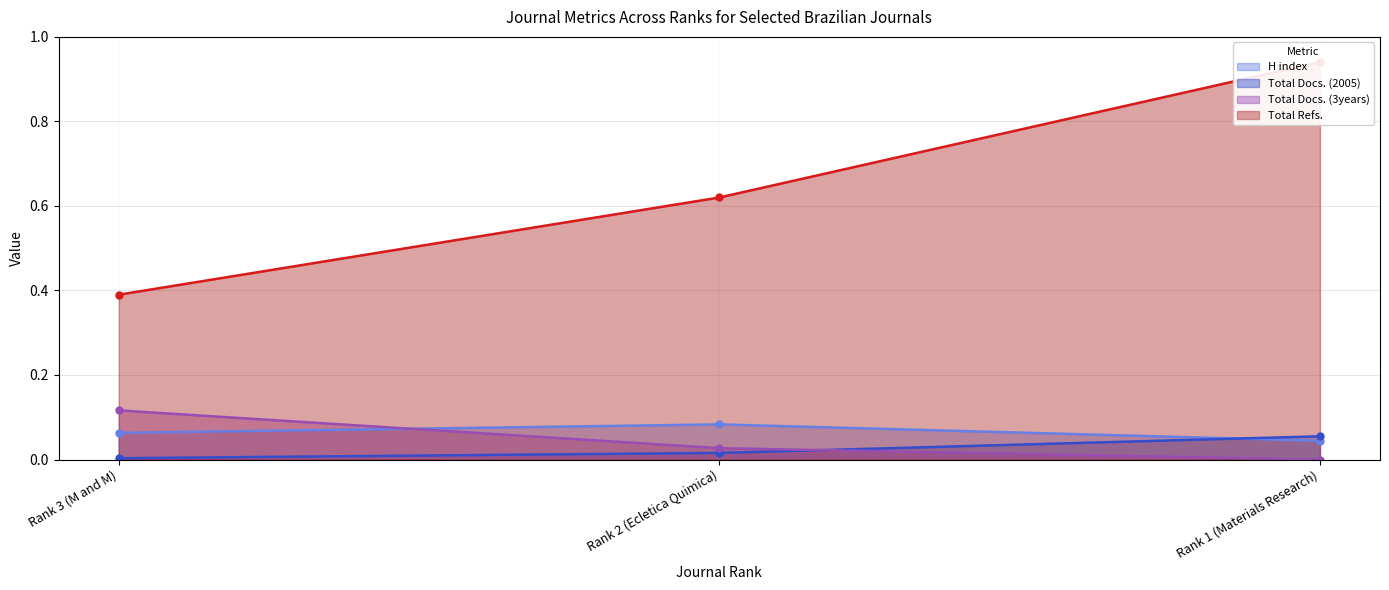

True or false: H index has a value of 0.1 at Rank 3 (M and M).

True